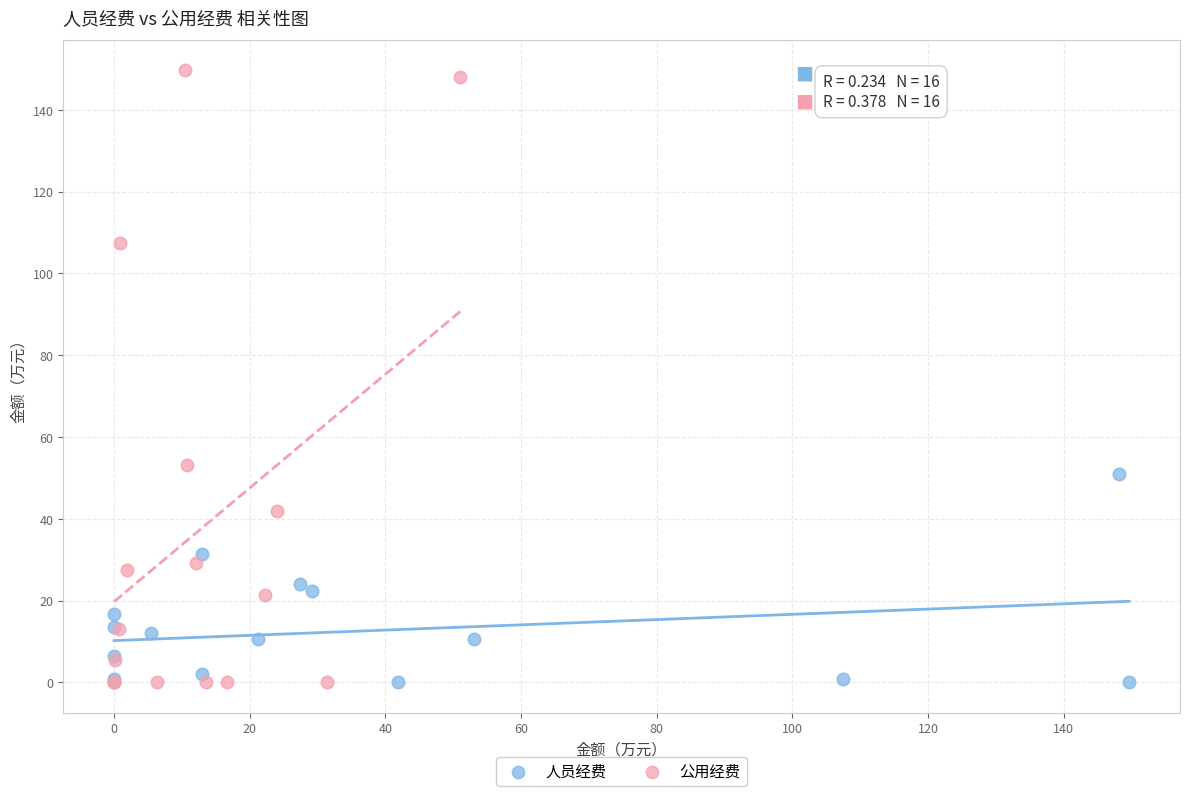

Which series has the widest spread of Y values?

公用经费